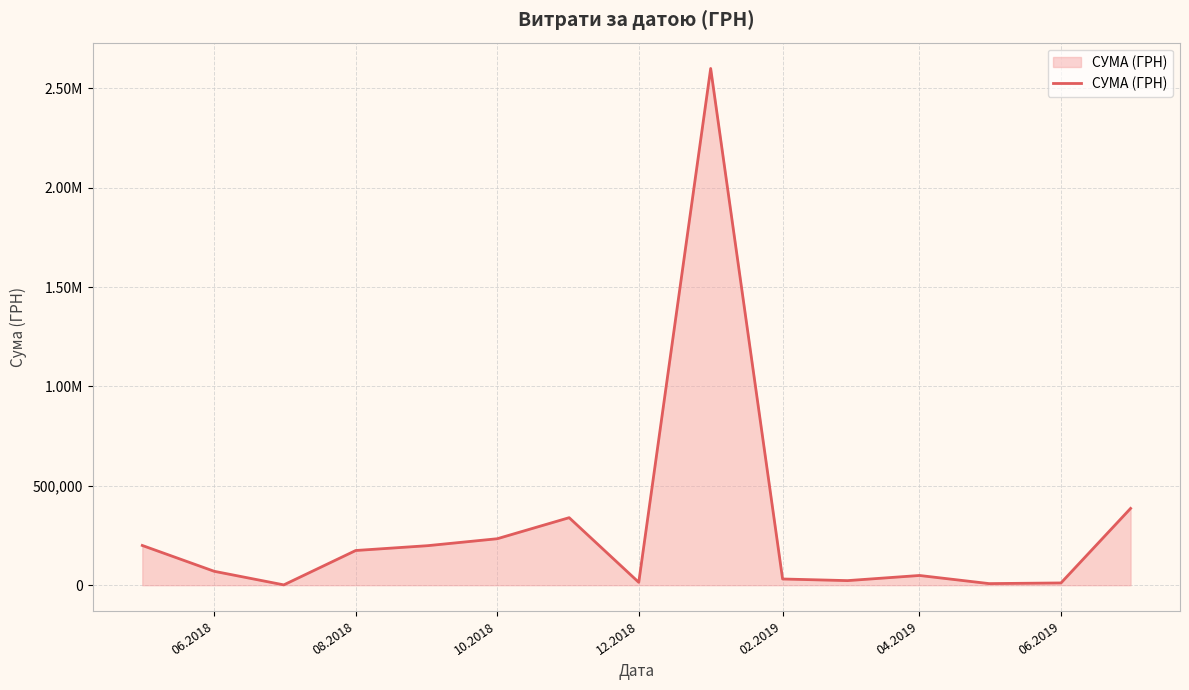

Does the chart display data point markers on the line(s)?

No